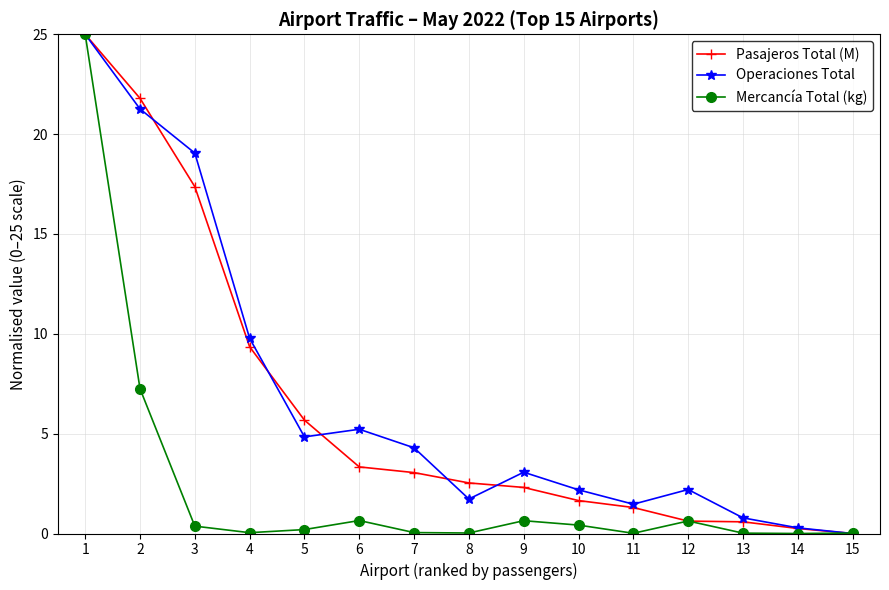

Is the value of Mercancía Total (kg) at 5 greater than the value of Pasajeros Total (M) at 7?

No